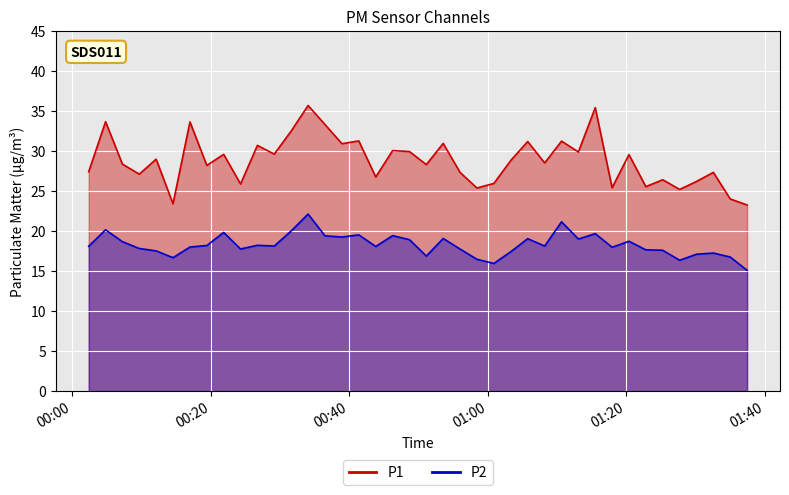

Rank the series by their average value, from highest to lowest.

P1, P2